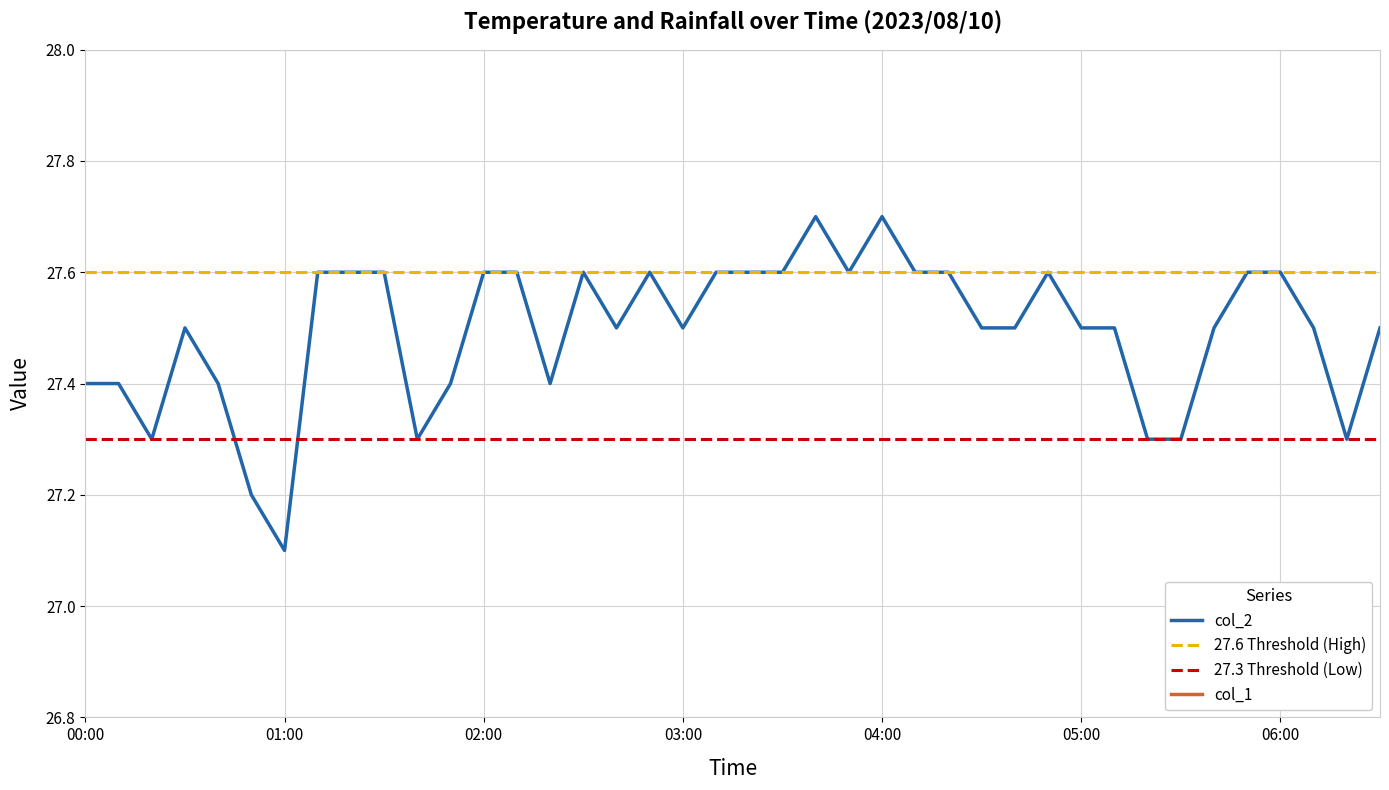

Is it true that the value at 02:00 is 27.6?

True